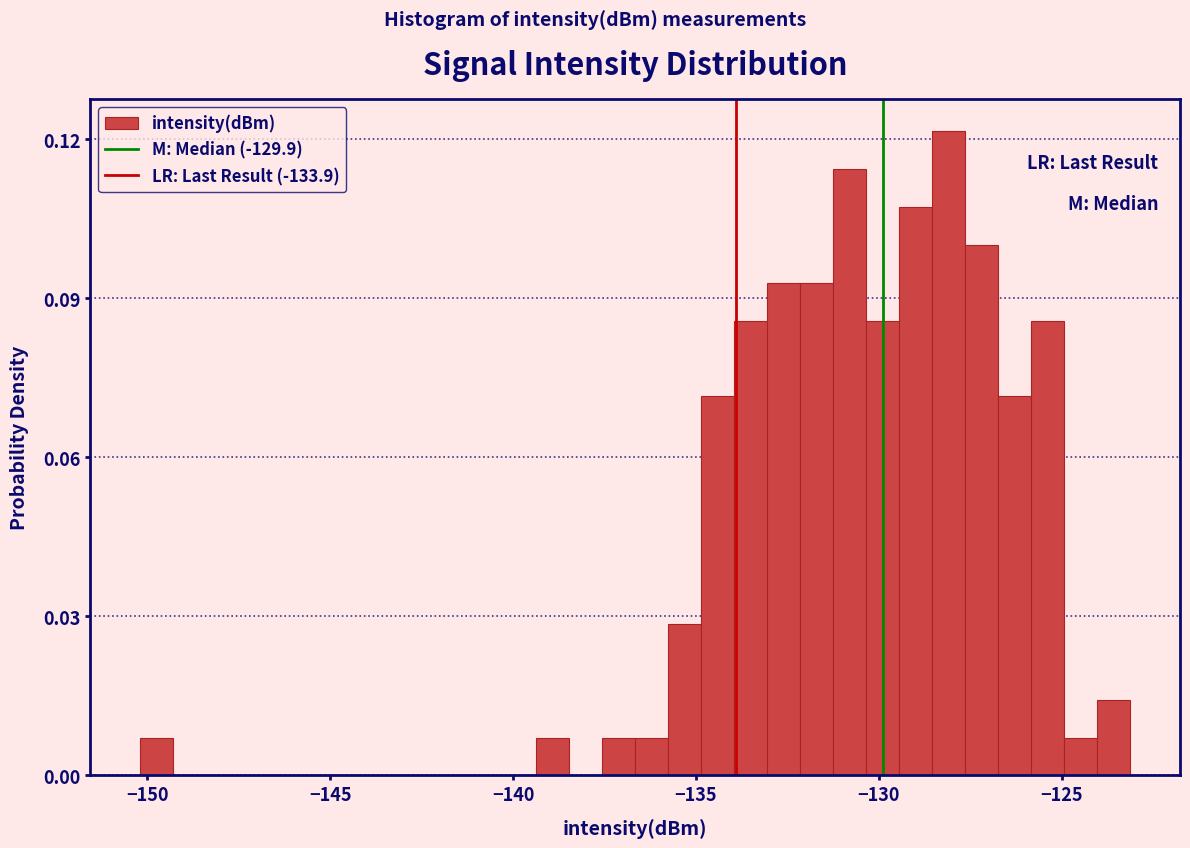

Read against the x-axis, roughly where is the centre of the tallest bar?

-128.0